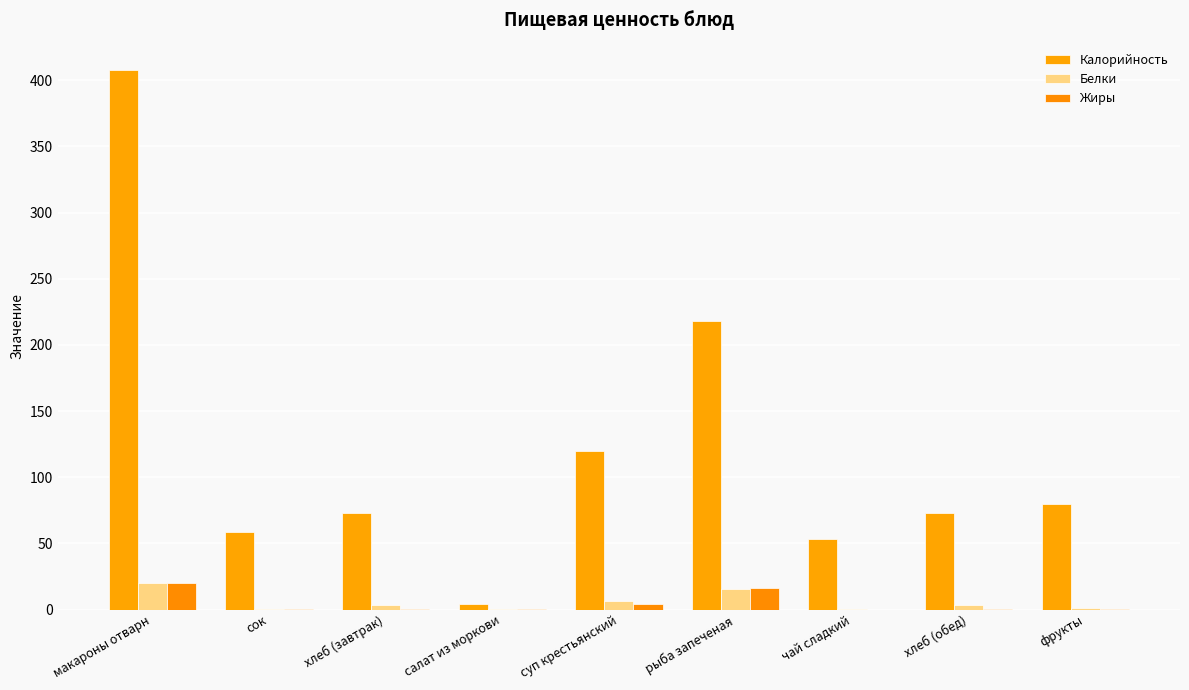

What is the difference between the Белки values at рыба запеченая and суп крестьянский?

9.7